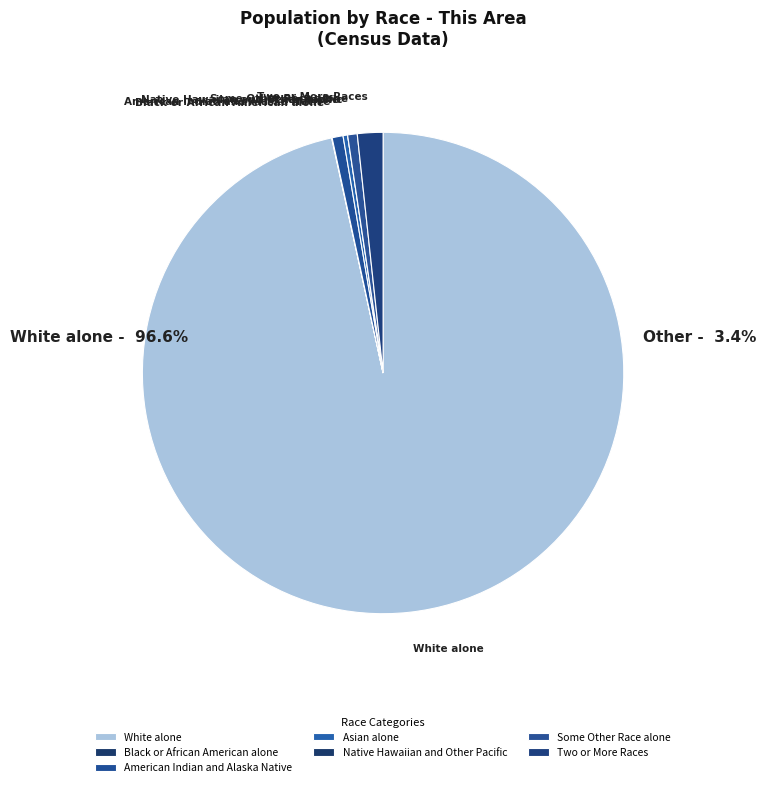

Do Asian alone and White alone together represent more than half of the pie?

Yes